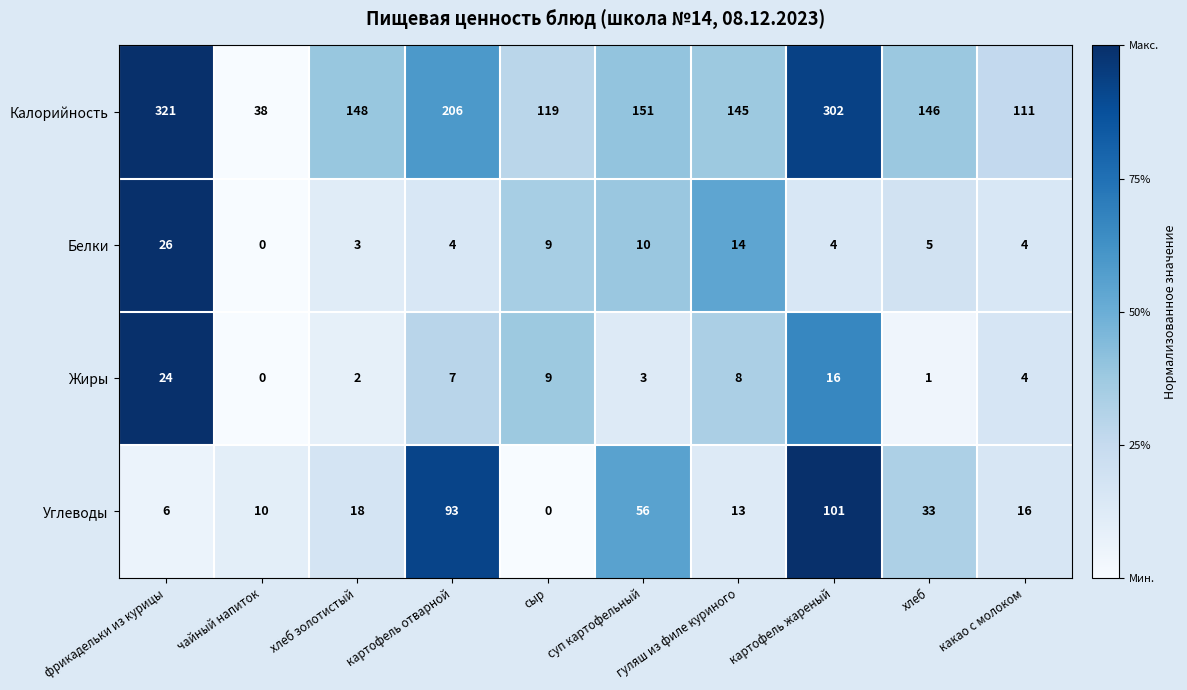

Which series has the widest spread of values?

Калорийность